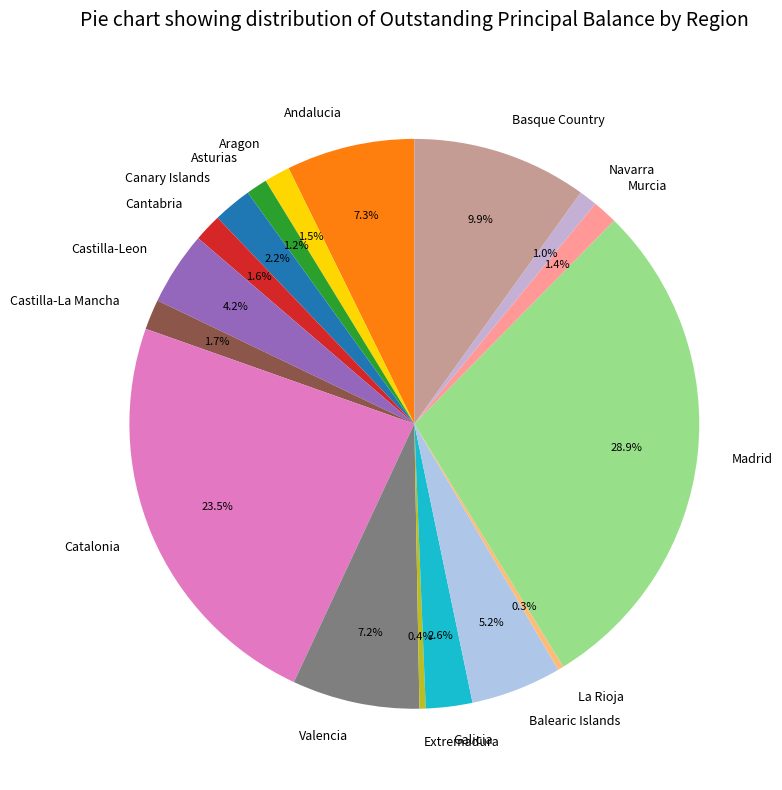

Which has a higher value, Extremadura or Cantabria?

Cantabria